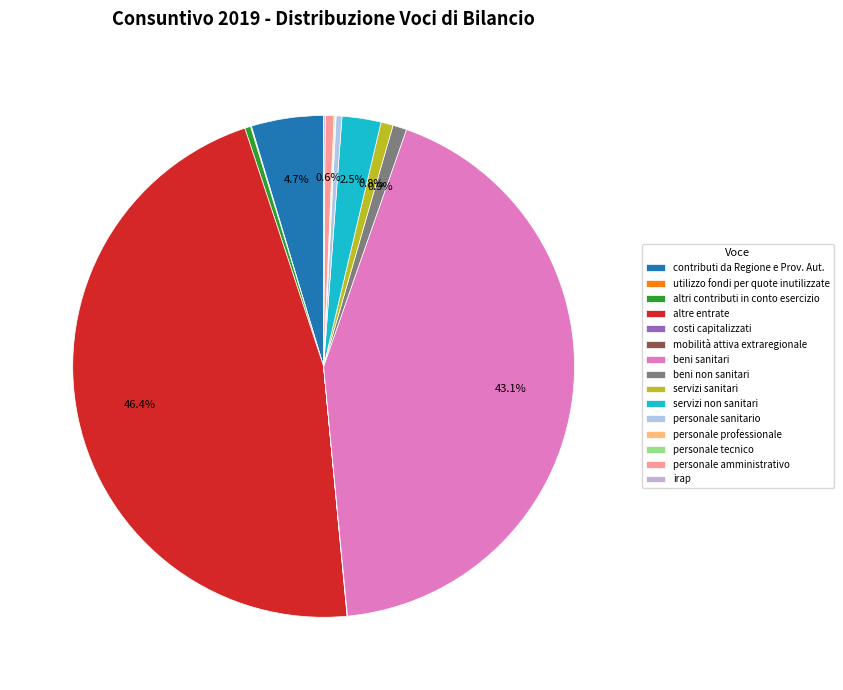

Rank the categories by value from highest to lowest.

altre entrate, beni sanitari, contributi da Regione e Prov. Aut., servizi non sanitari, beni non sanitari, servizi sanitari, personale amministrativo, altri contributi in conto esercizio, personale sanitario, irap, personale tecnico, utilizzo fondi per quote inutilizzate, personale professionale, costi capitalizzati, mobilità attiva extraregionale